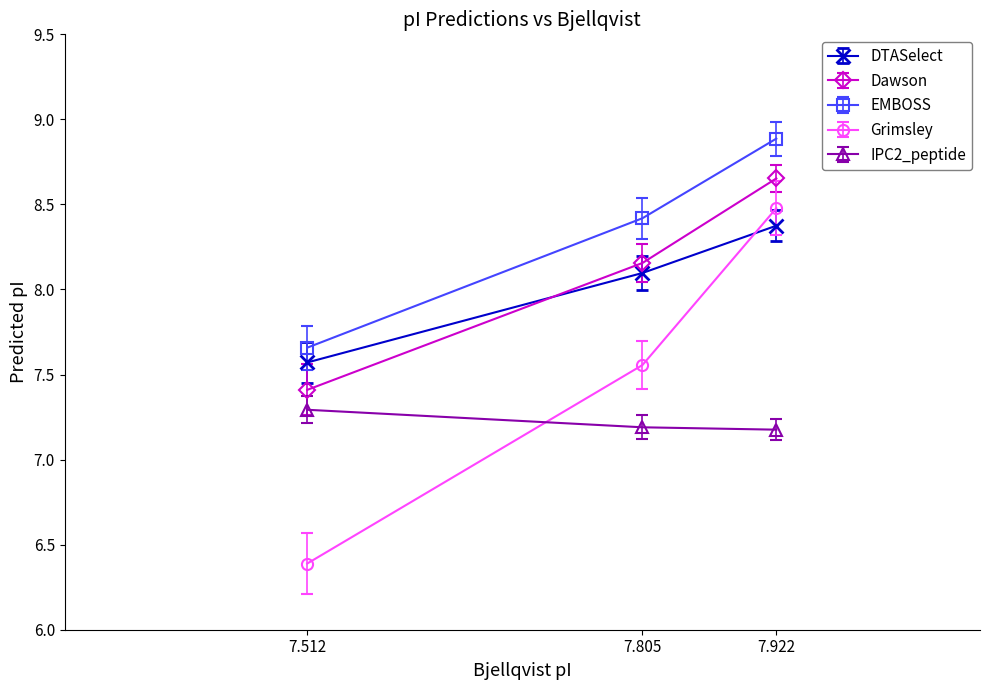

At 7.512, list the series in order from smallest to largest.

Grimsley, IPC2_peptide, Dawson, DTASelect, EMBOSS